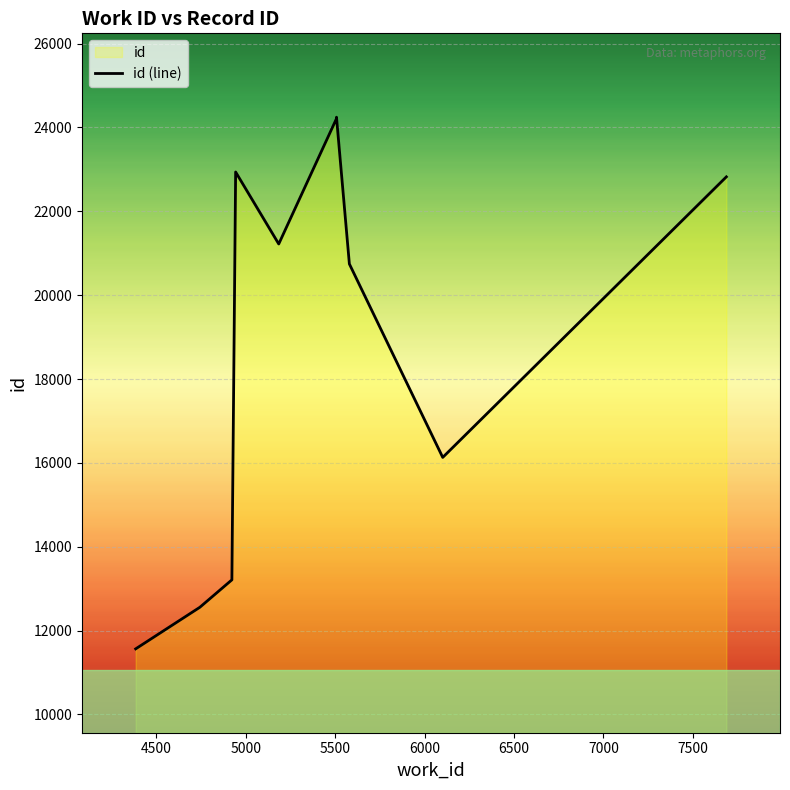

What is the value of the 5th point from the left?

21221